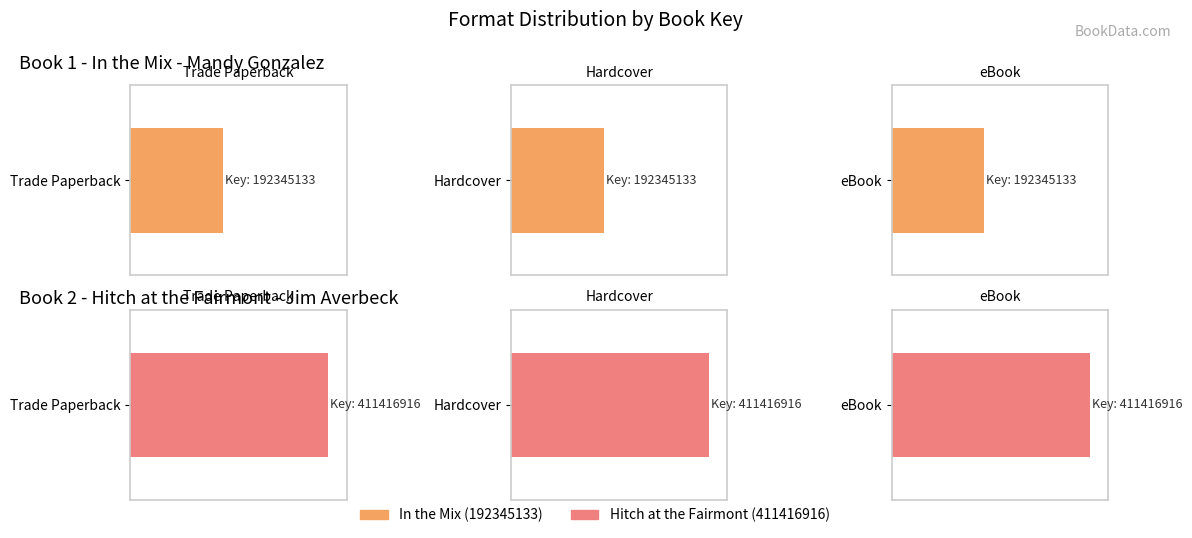

What is the lowest value of the Hitch at the Fairmont (411416916) series?

411416916